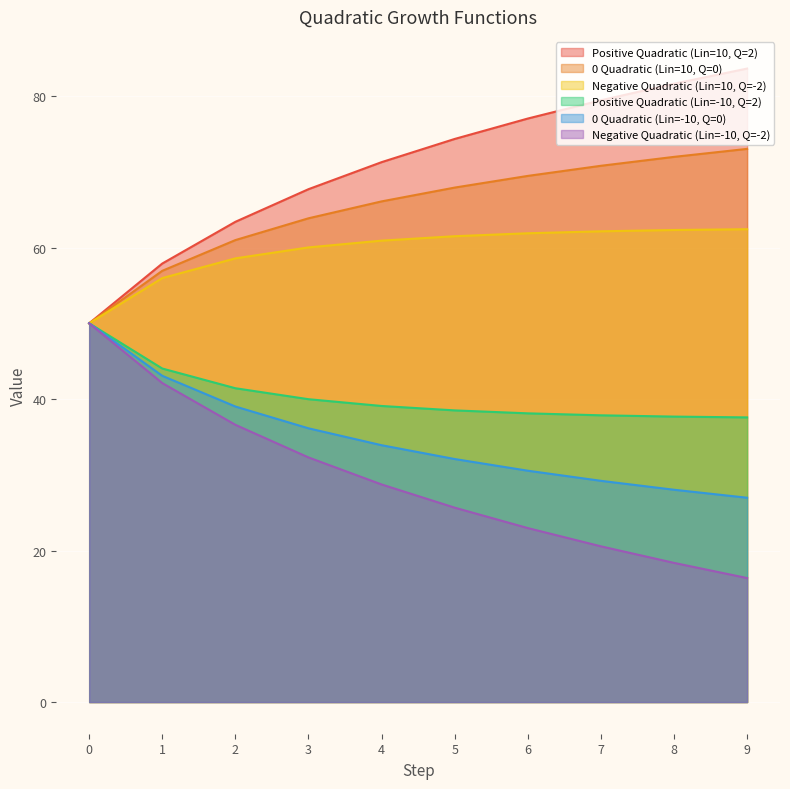

What is the value of the Negative Quadratic (Lin=-10, Q=-2) point at the 6th from the left?

25.7